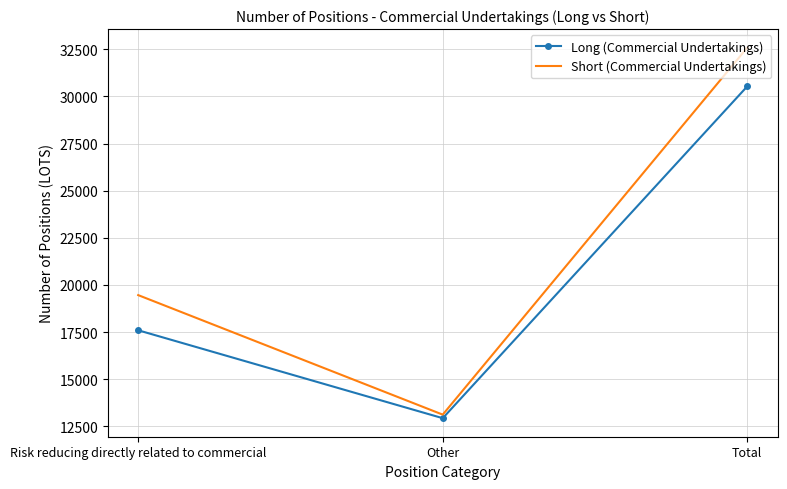

Where is Long (Commercial Undertakings) nearest to the value 21735?

Risk reducing directly related to commercial